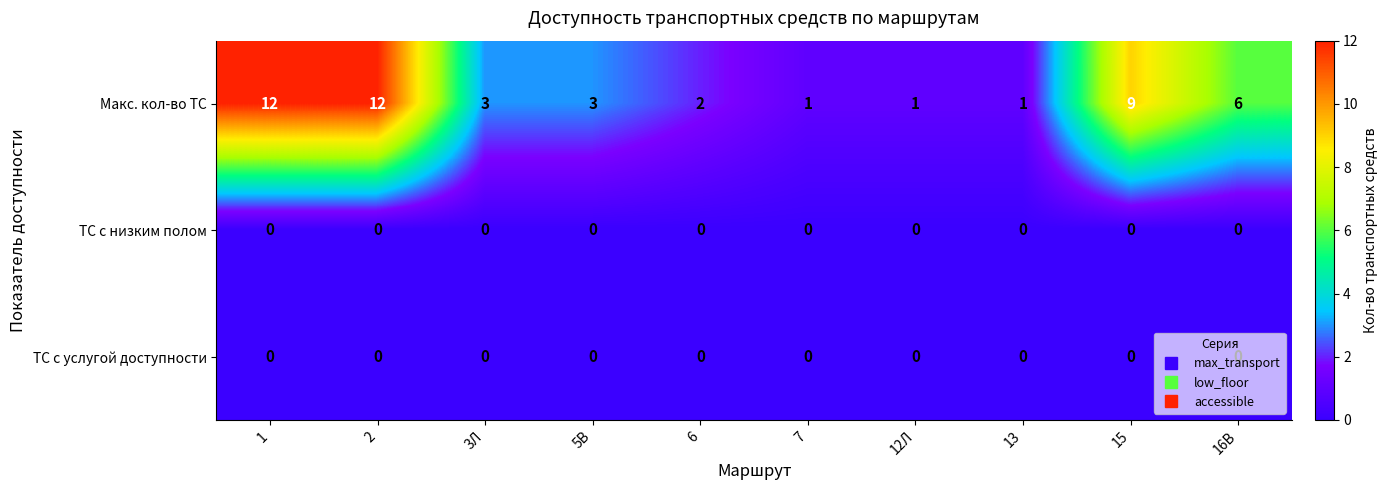

What is the greatest value displayed?

12